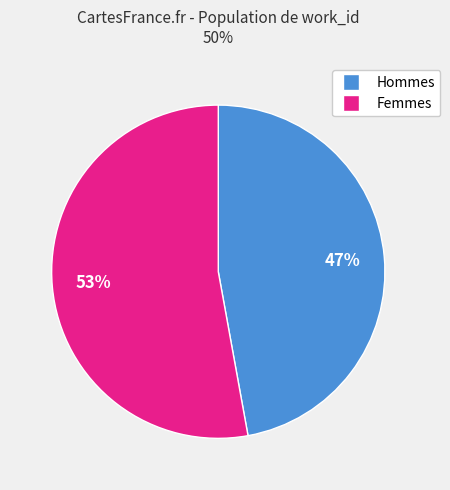

Is there a majority slice in this chart?

Yes